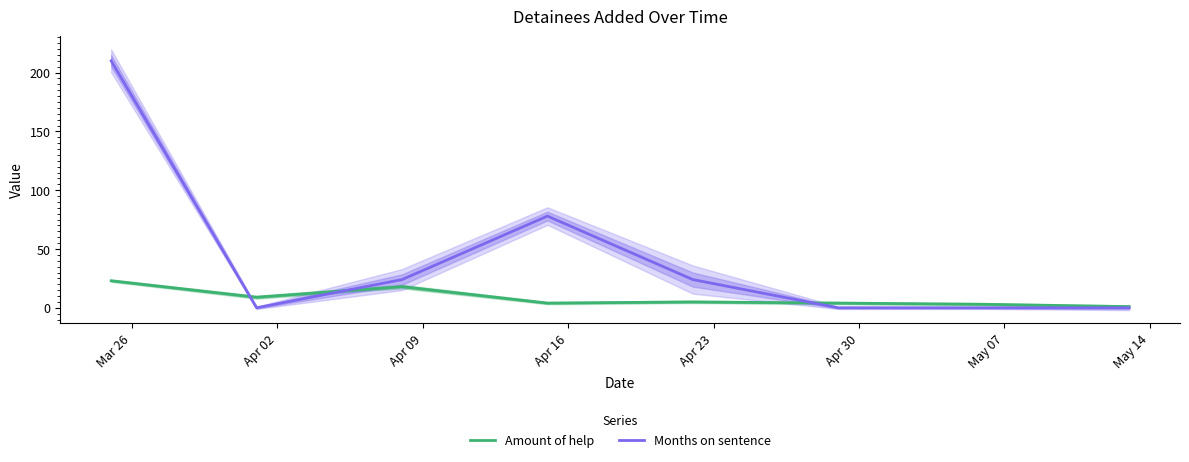

Reading left to right, list all the values displayed in this chart.

Amount of help: 23	9	18	4	5	4	3	1
Months on sentence: 210	0	24	78	24	0	0	0